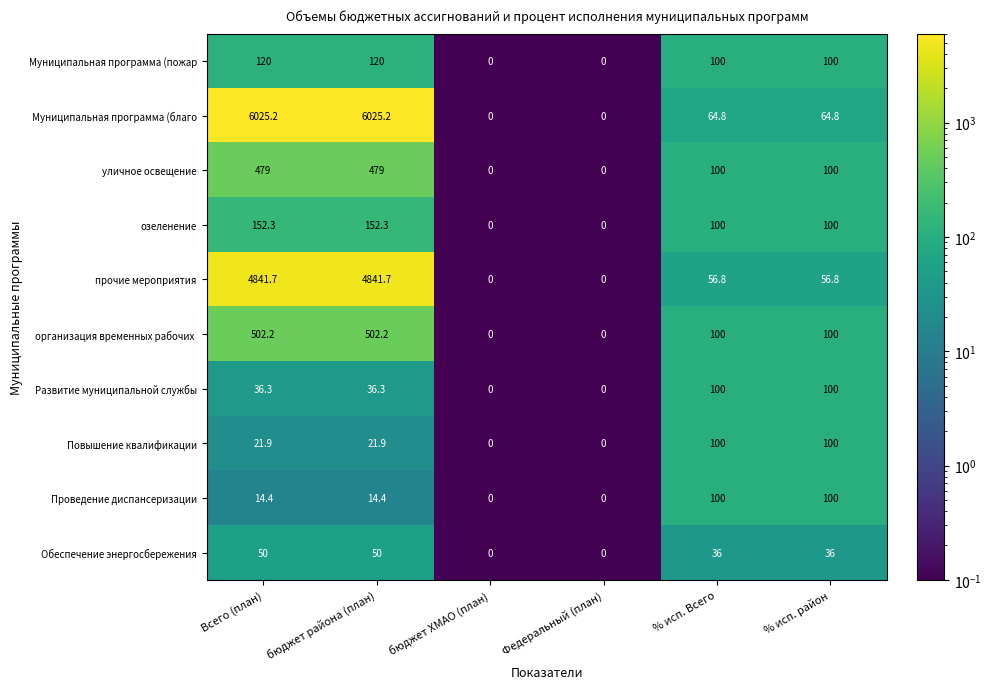

What value does the Муниципальная программа (благо series have at % исп. Всего?

64.8